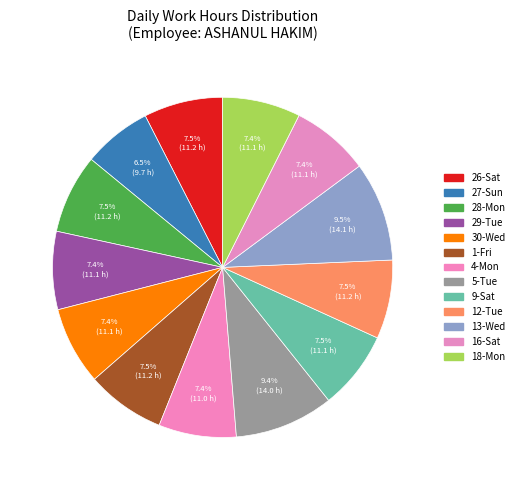

To the nearest percent, what is the difference between the 4-Mon and 13-Wed slice percentages?

2%